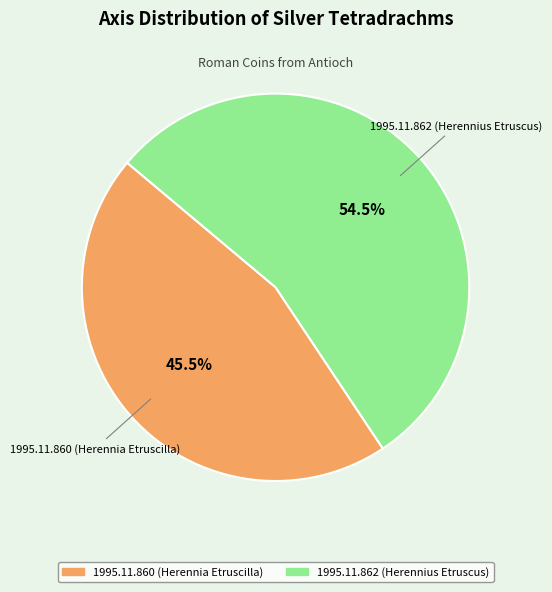

Combined, what portion of the pie is 1995.11.860 (Herennia Etruscilla) and 1995.11.862 (Herennius Etruscus)?

100.0%